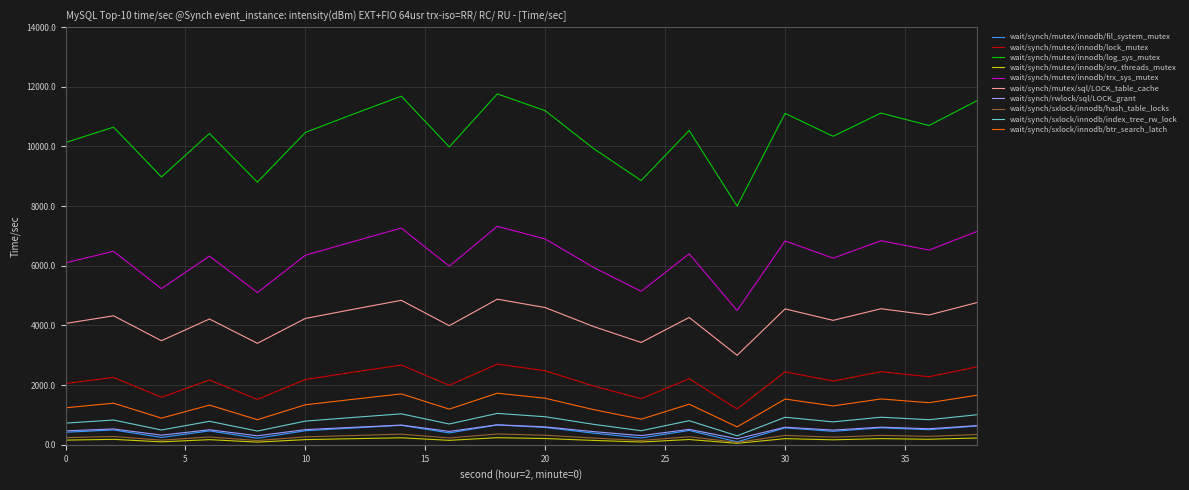

How many lines are shown in the chart?

10